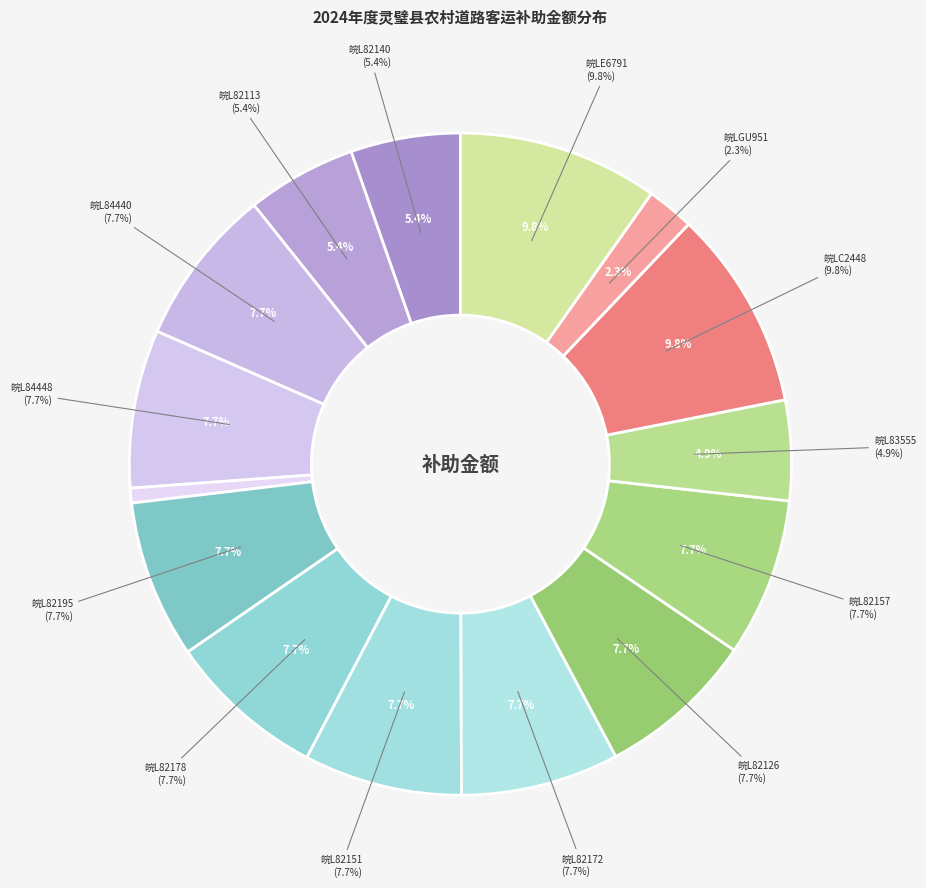

How much of the chart is everything except 皖L82178?

92.3%